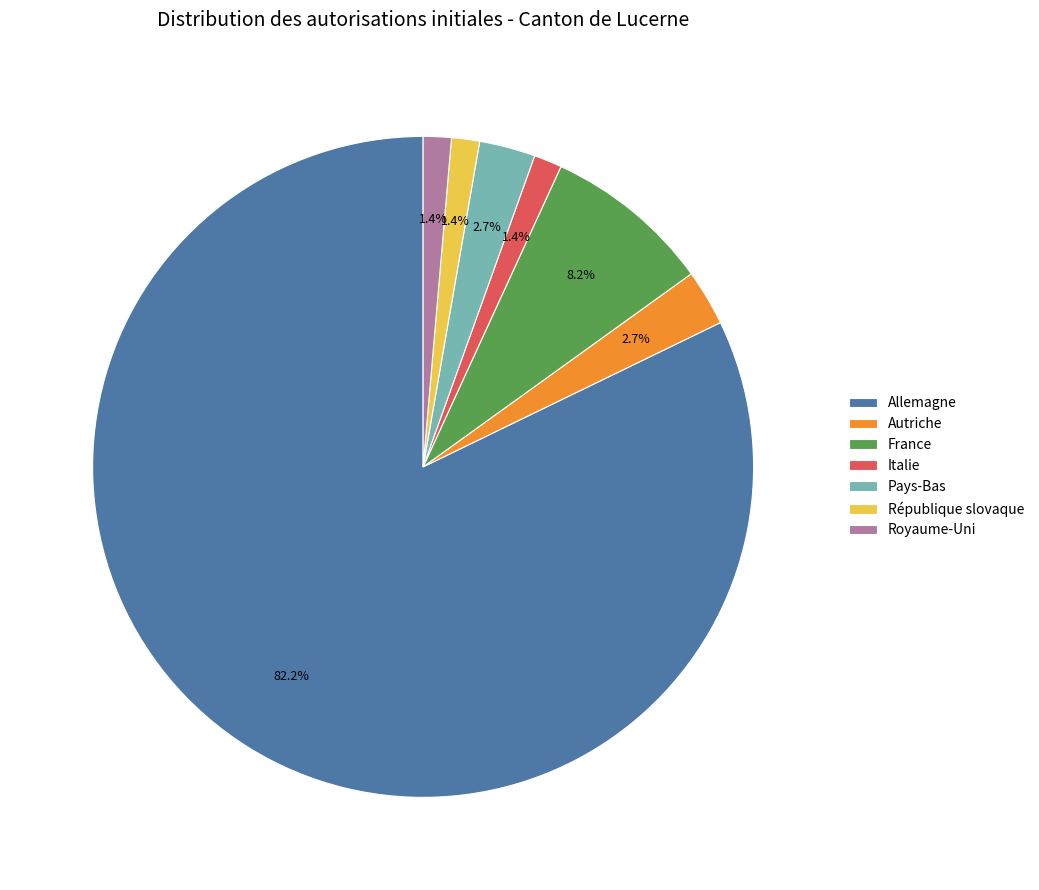

To the nearest percent, what is the combined percentage of République slovaque and Pays-Bas?

4%